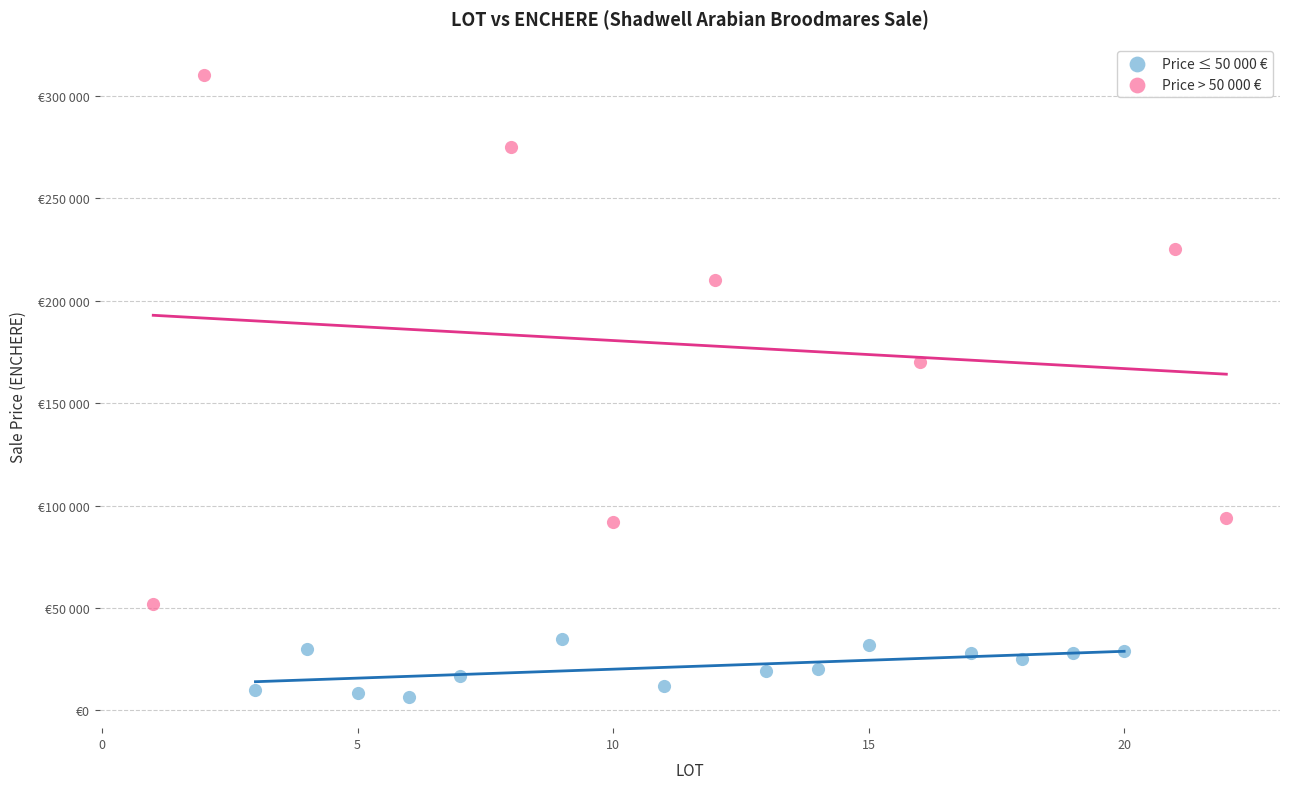

What are all the series names shown in the legend?

Price ≤ 50 000 €, Price > 50 000 €